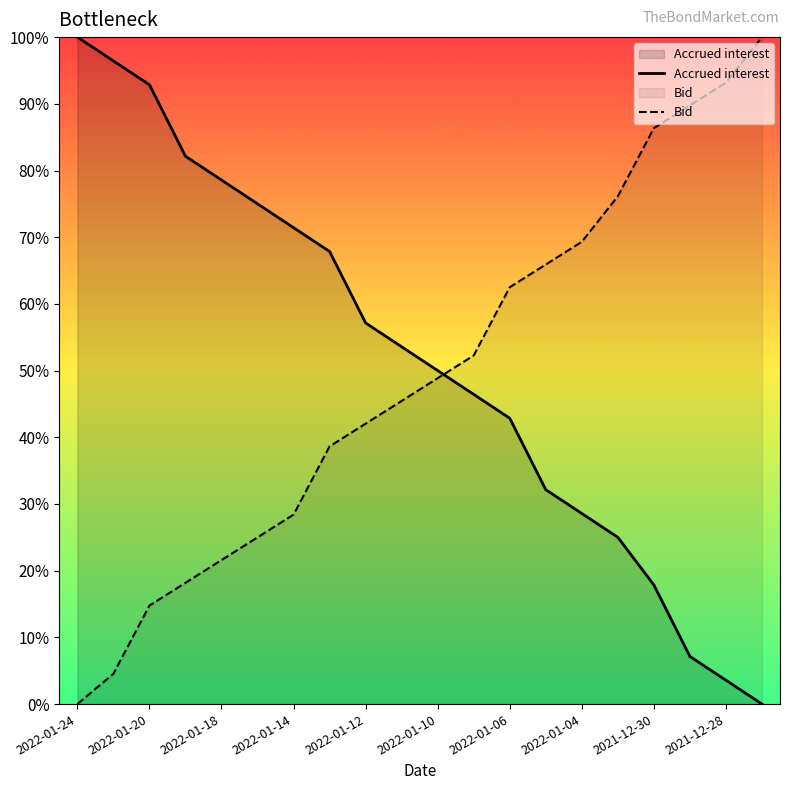

What is the difference between the highest and lowest values at 2022-01-18?

57.0